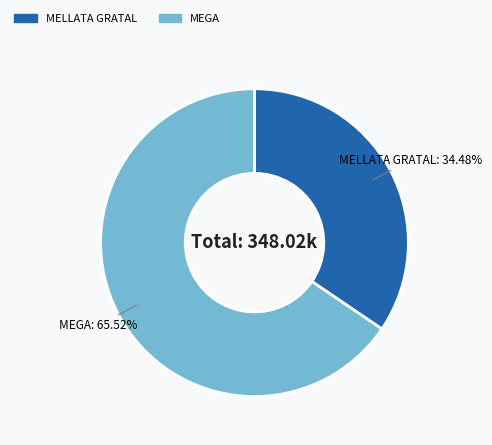

Does MELLATA GRATAL represent more than half of the total?

No